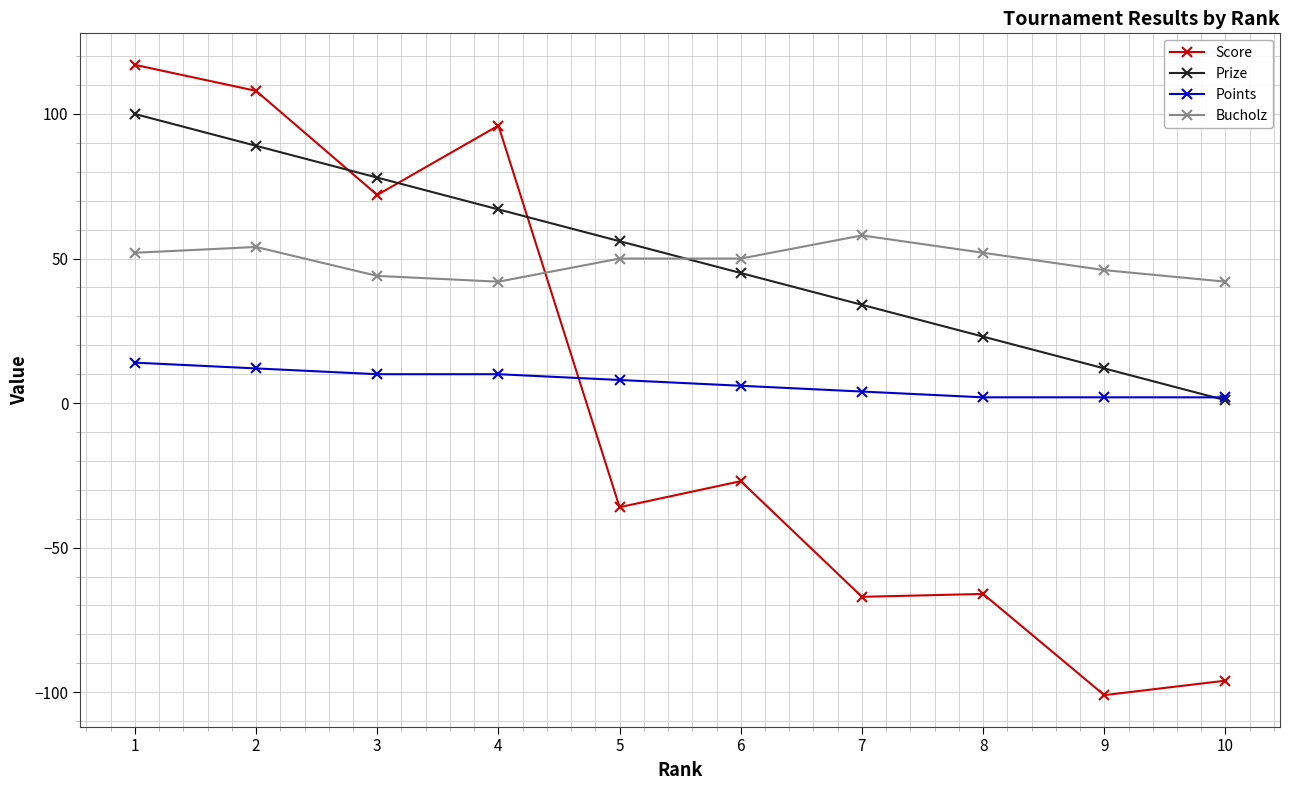

Which series has the widest spread of values?

Score